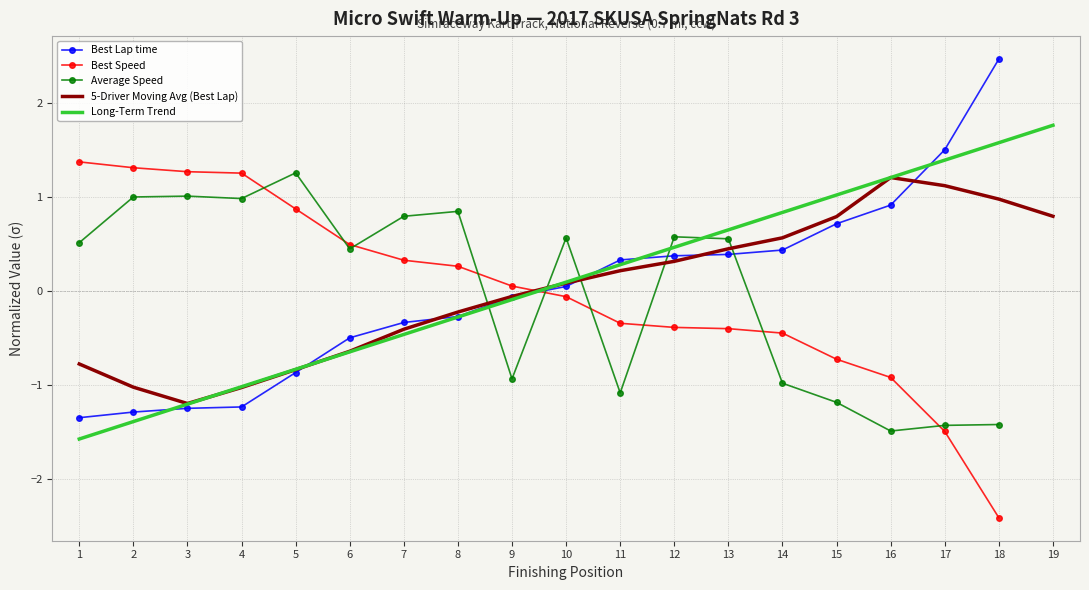

The 5-Driver Moving Avg (Best Lap) series shows 1.1 at 17. True or false?

True